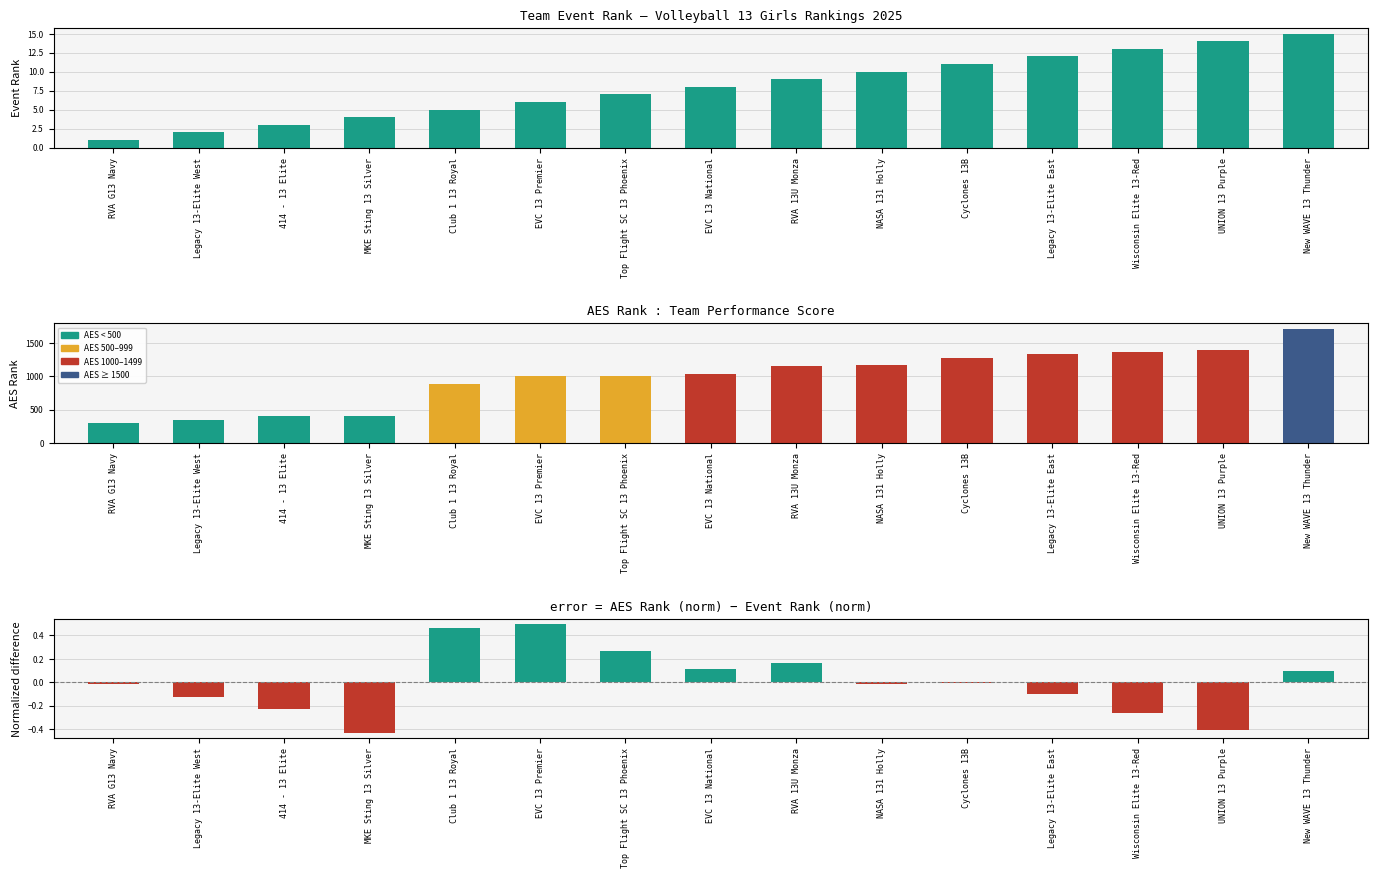

Reading left to right, extract all data points from this chart.

Event Rank: RVA G13 Navy=1.0	Legacy 13-Elite West=2.0	414 - 13 Elite=3.0	MKE Sting 13 Silver=4.0	Club 1 13 Royal=5.0	EVC 13 Premier=6.0	Top Flight SC 13 Phoenix=7.0	EVC 13 National=8.0	RVA 13U Monza=9.0	NASA 131 Holly=10.0	Cyclones 13B=11.0	Legacy 13-Elite East=12.0	Wisconsin Elite 13-Red=13.0	UNION 13 Purple=14.0	New WAVE 13 Thunder=15.0
AES Rank: RVA G13 Navy=293.0	Legacy 13-Elite West=343.0	414 - 13 Elite=398.0	MKE Sting 13 Silver=409.0	Club 1 13 Royal=885.0	EVC 13 Premier=997.0	Top Flight SC 13 Phoenix=999.0	EVC 13 National=1032.0	RVA 13U Monza=1149.0	NASA 131 Holly=1174.0	Cyclones 13B=1274.0	Legacy 13-Elite East=1331.0	Wisconsin Elite 13-Red=1362.0	UNION 13 Purple=1396.0	New WAVE 13 Thunder=1708.0
AES norm - Event norm: RVA G13 Navy=-0.0	Legacy 13-Elite West=-0.1	414 - 13 Elite=-0.2	MKE Sting 13 Silver=-0.4	Club 1 13 Royal=0.5	EVC 13 Premier=0.5	Top Flight SC 13 Phoenix=0.3	EVC 13 National=0.1	RVA 13U Monza=0.2	NASA 131 Holly=-0.0	Cyclones 13B=-0.0	Legacy 13-Elite East=-0.1	Wisconsin Elite 13-Red=-0.3	UNION 13 Purple=-0.4	New WAVE 13 Thunder=0.1